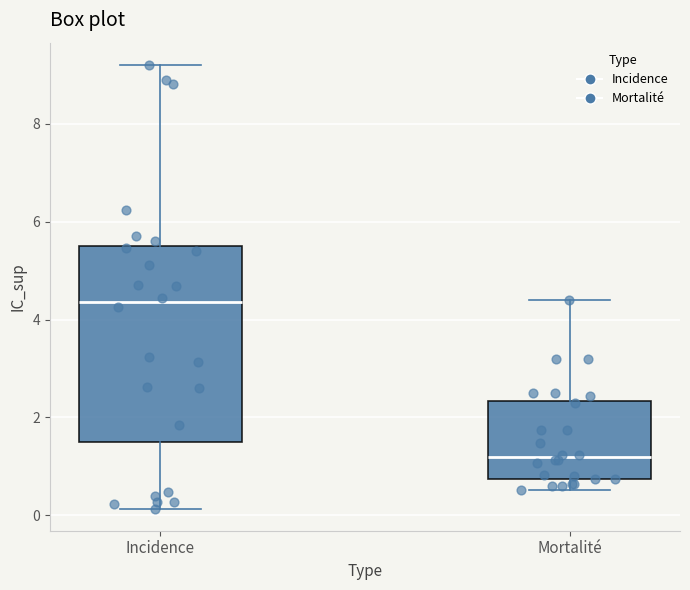

Which box has the lowest median line?

Mortalité